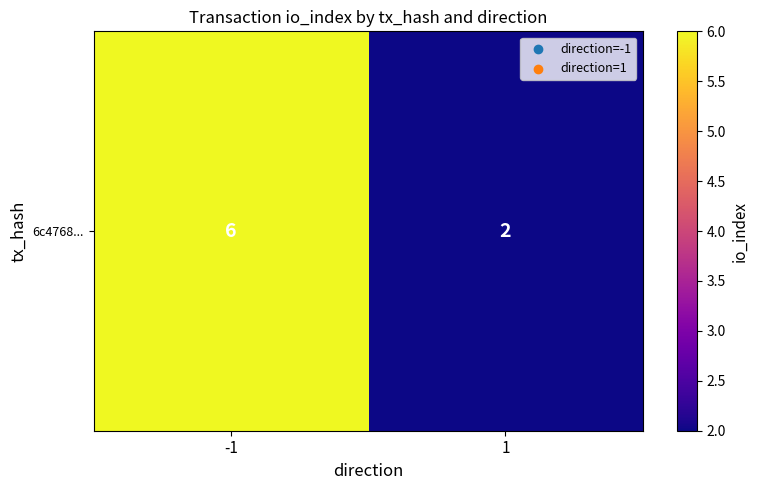

What is the sum of all values?

8